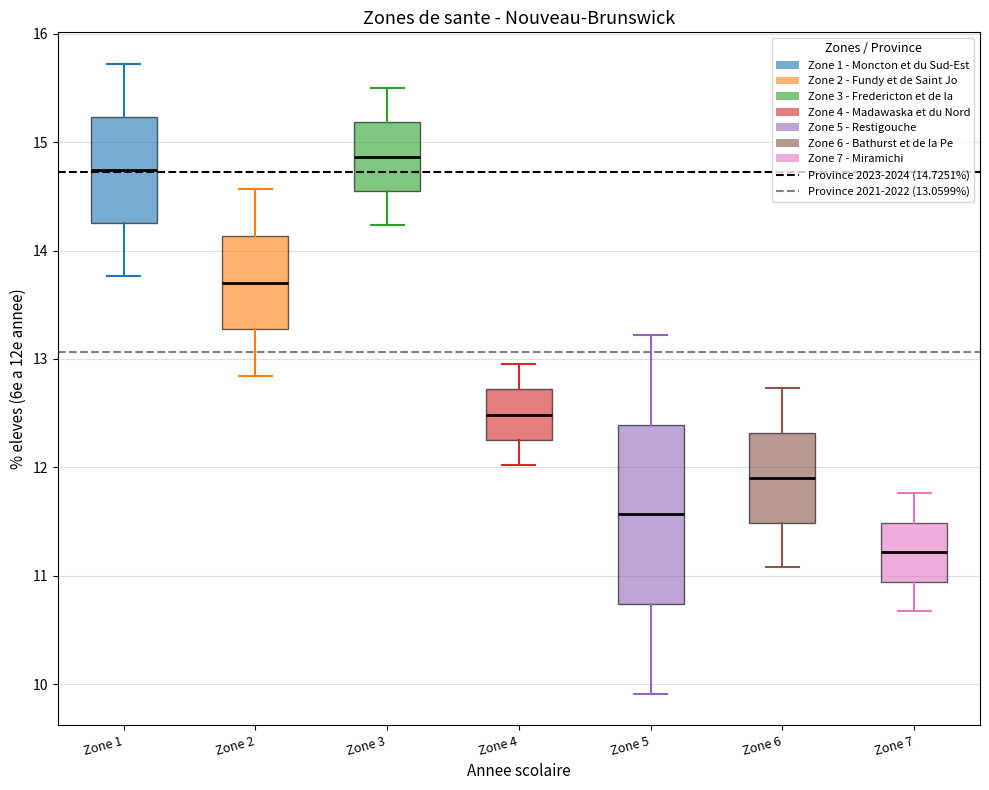

Where does the median line of the box for Zone 5 sit on the y-axis? The values are not printed on the chart, so give them approximately, as read against the axis.

11.6